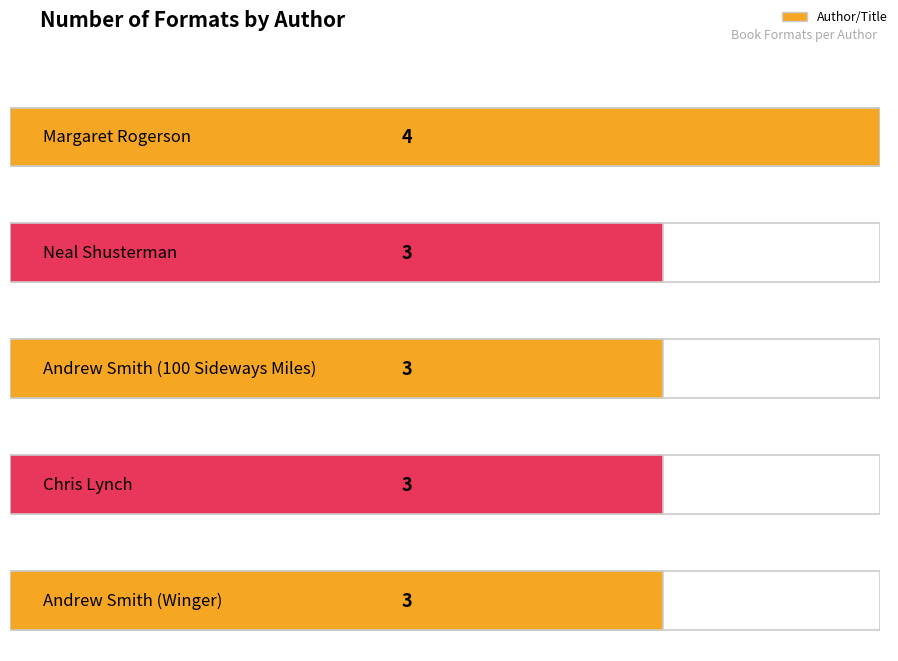

Count the number of values greater than 3.

1